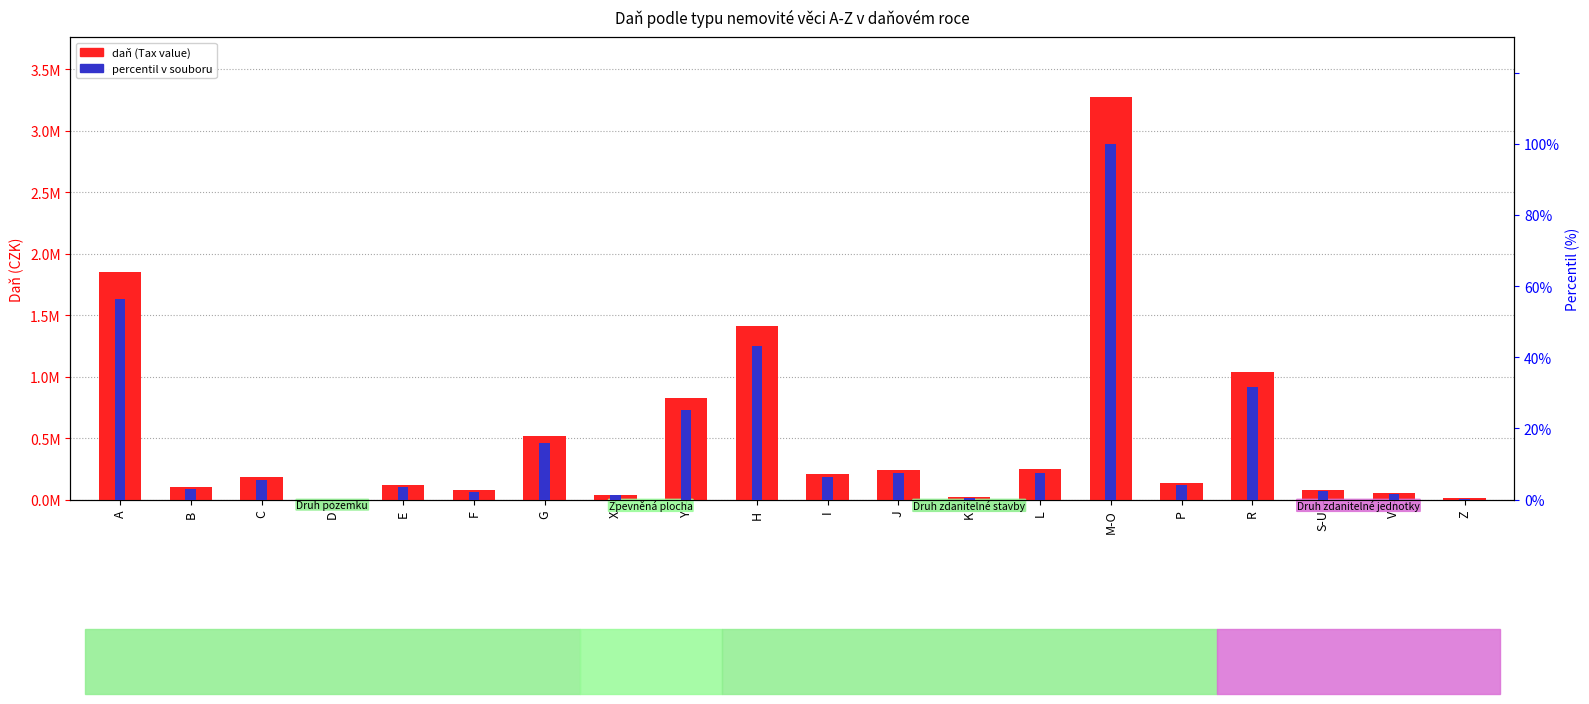

How many distinct data groups are displayed?

2